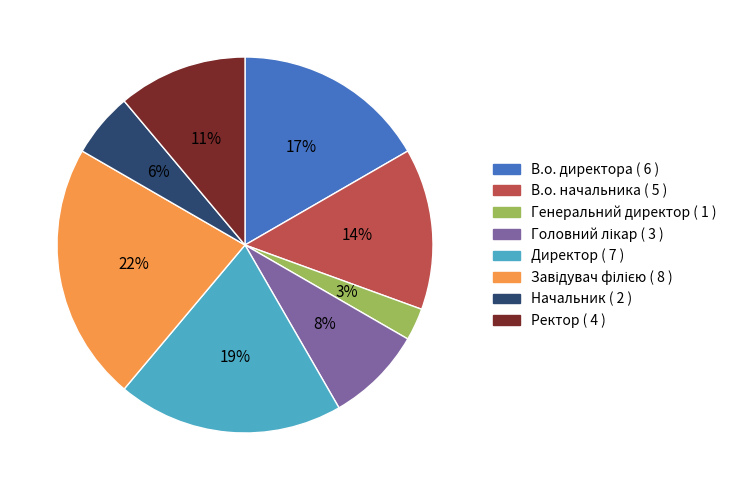

Is there any slice that represents more than half of the pie?

No